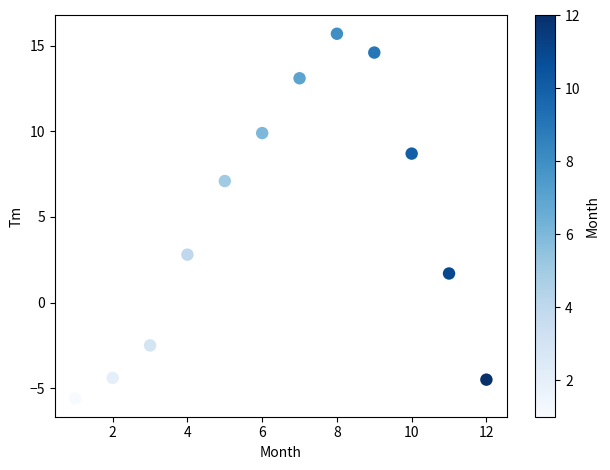

What is the average Y value?

4.7